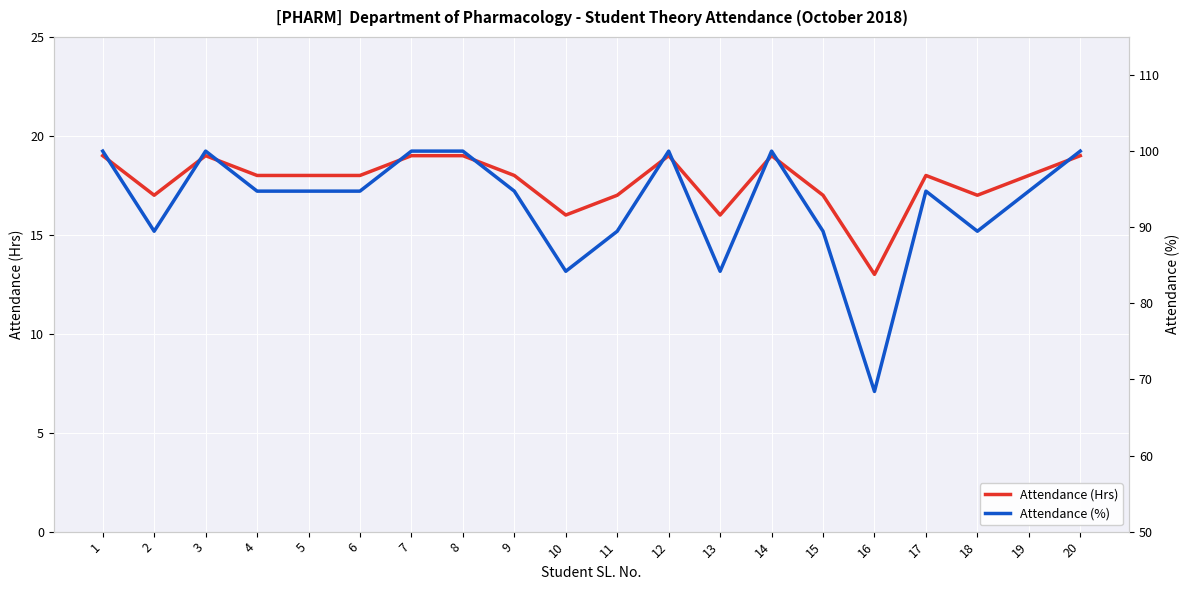

How many data points in Attendance (%) are above 94?

13